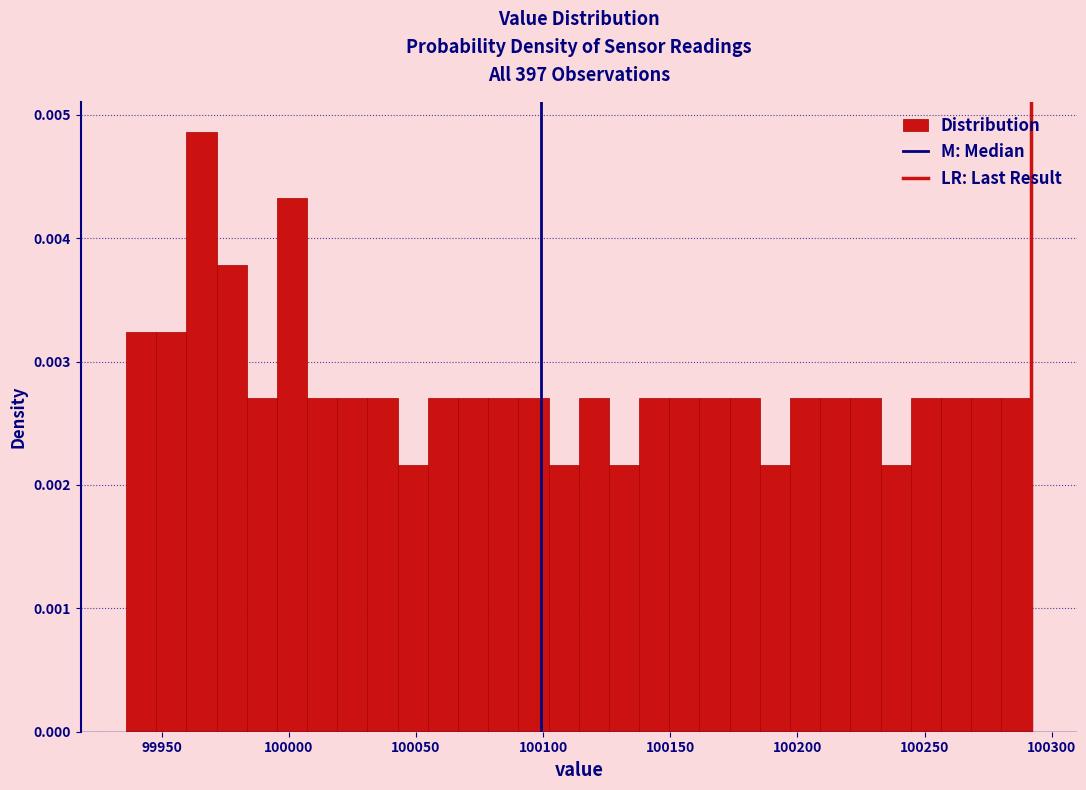

Around what value on the x-axis is the tallest bar? Give the approximate position of its centre, as read against the axis.

99965